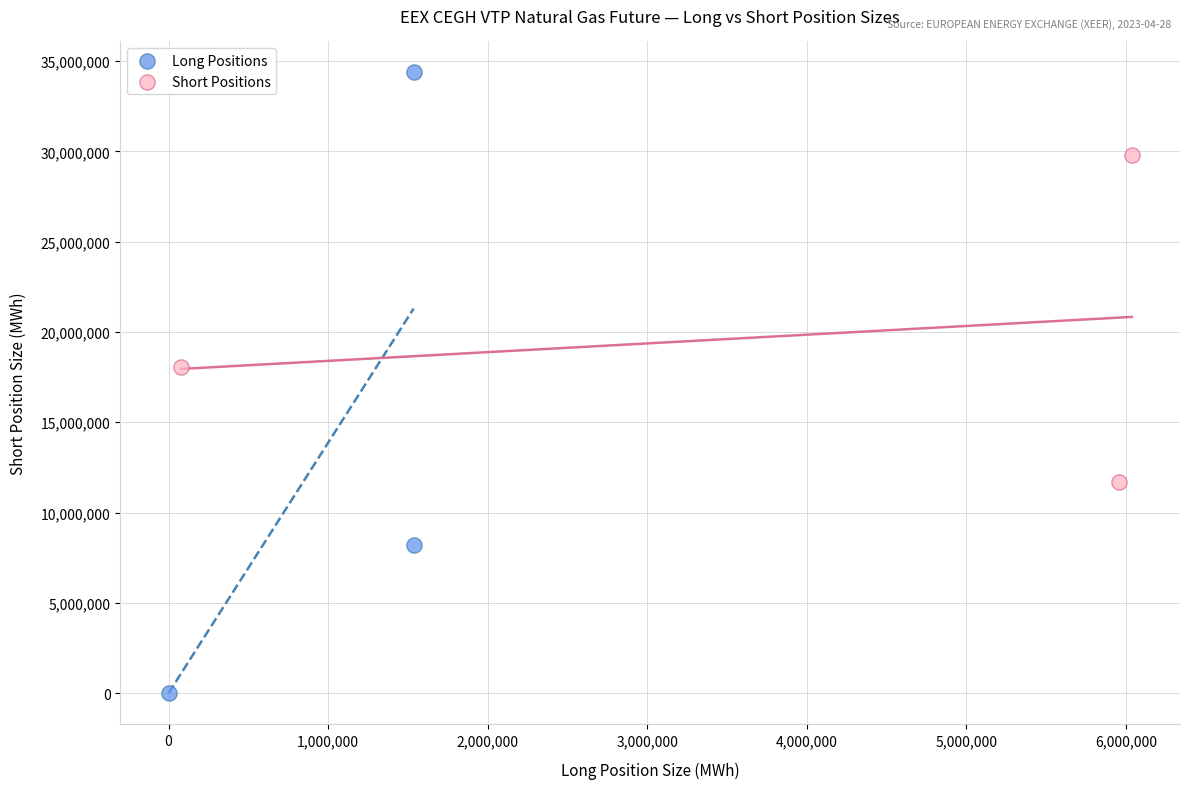

Which series reaches the maximum Y coordinate?

Long Positions